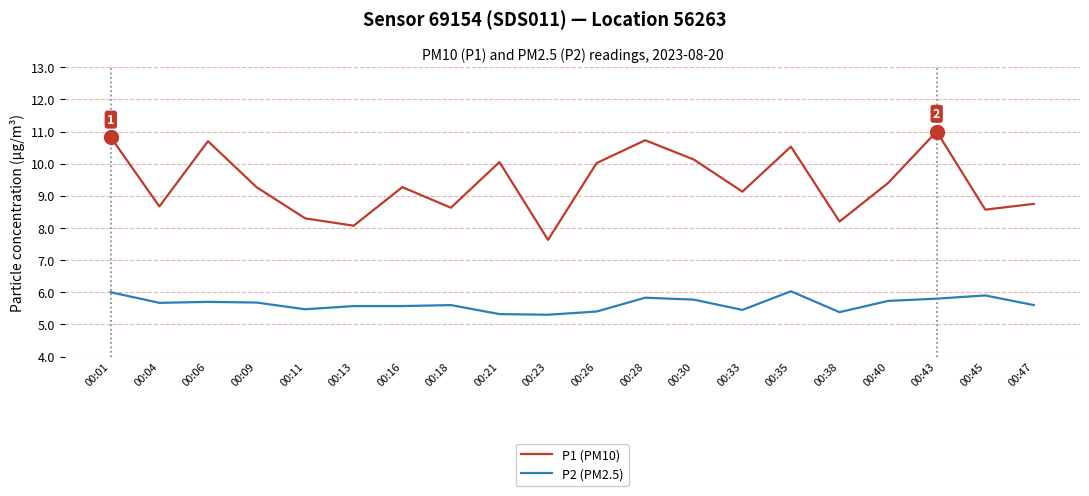

True or false: P1 (PM10) has a value of 5.2 at 00:33.

False